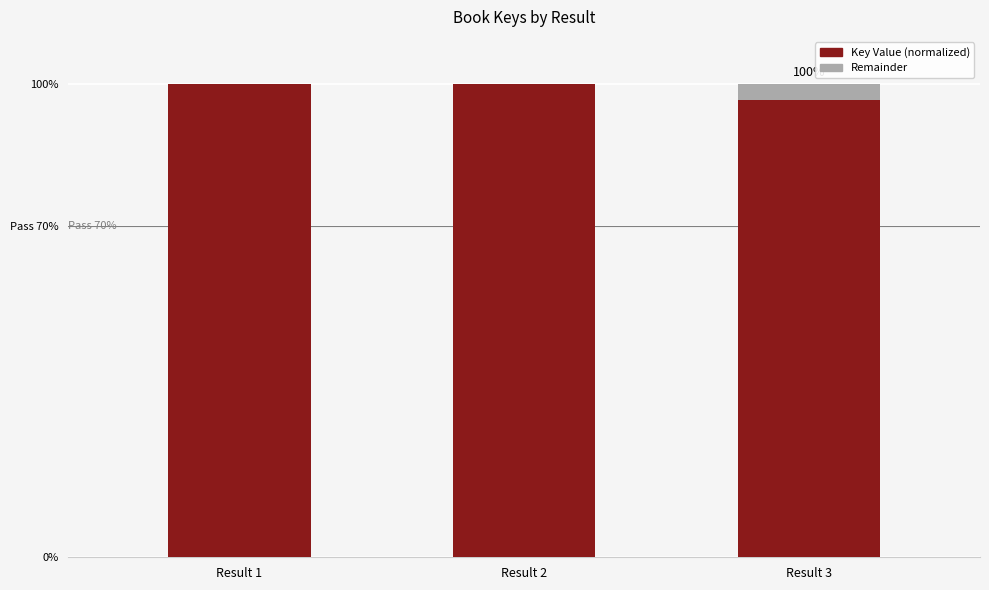

What are all the series names shown in the legend?

Key Value (normalized), Remainder